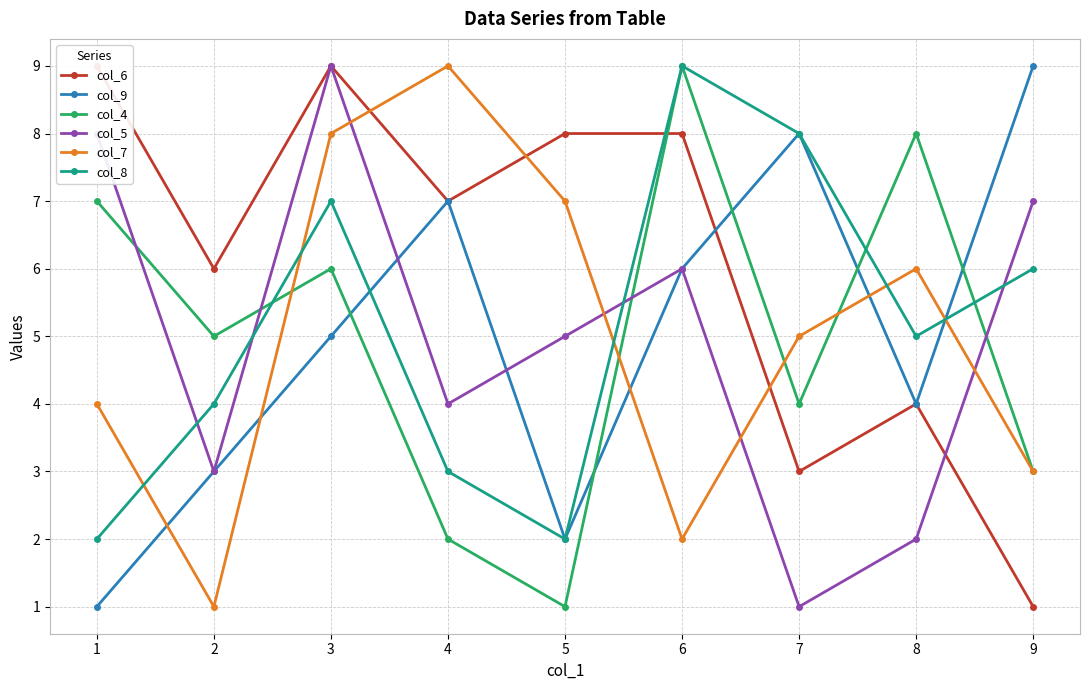

What is the average value of the col_5 series?

5